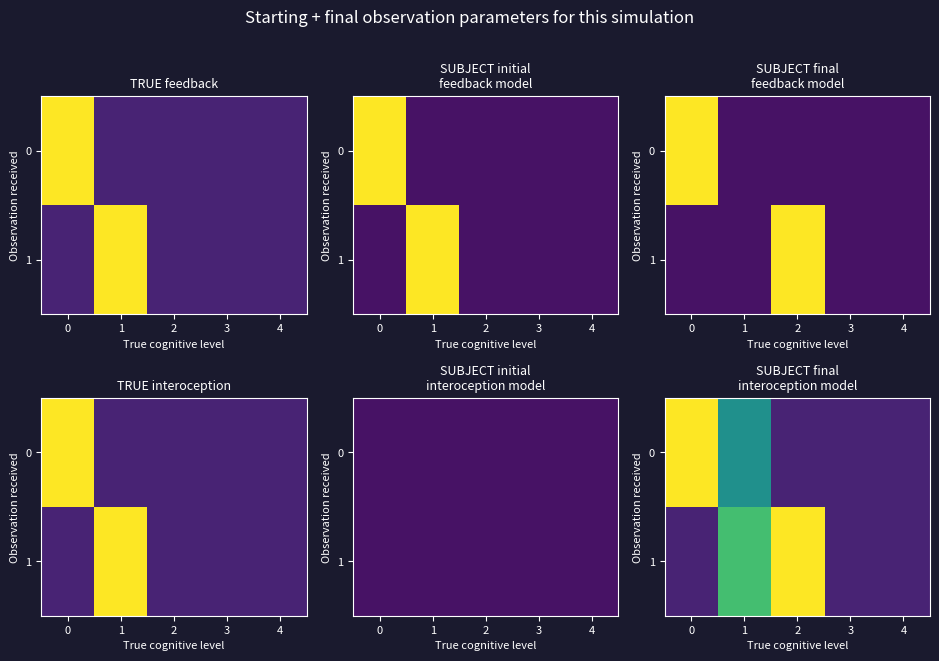

Rank the series by their average value, from highest to lowest.

1, 0